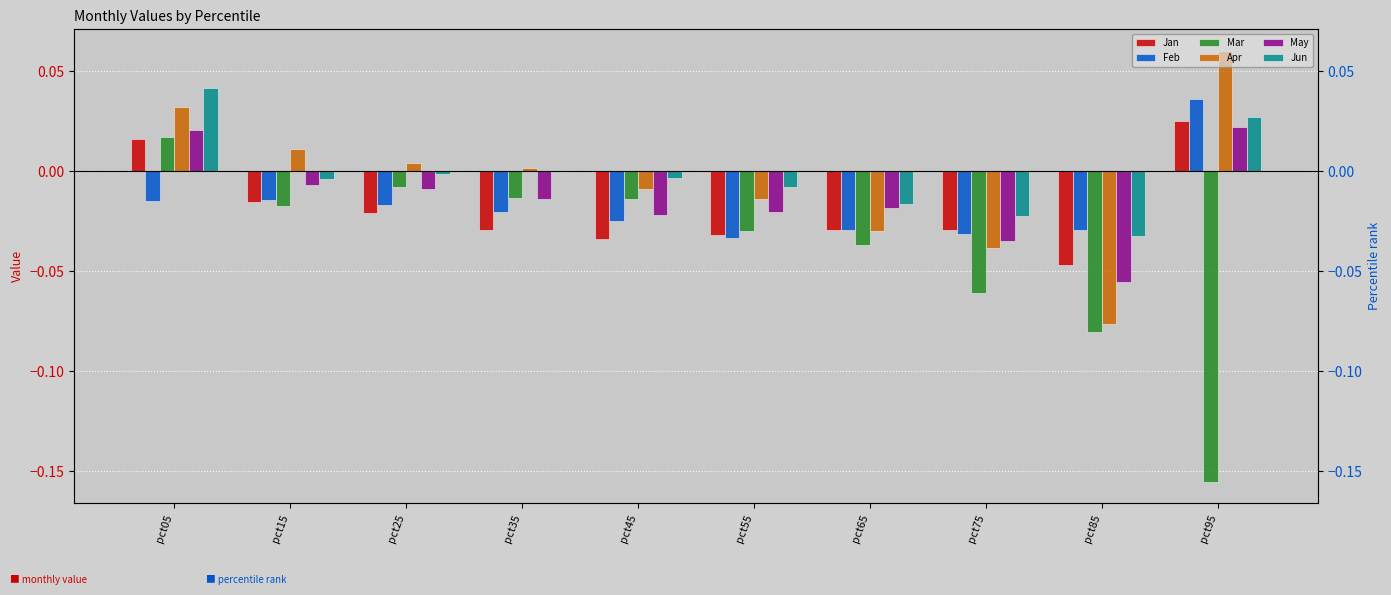

Is it true that Mar equals 0.0 at pct05?

False